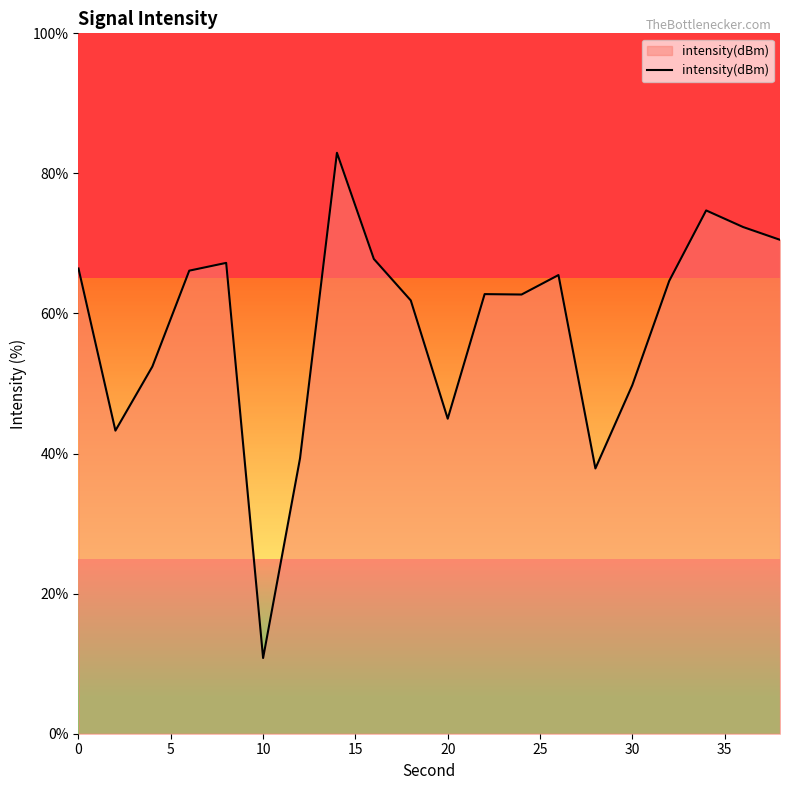

How many values exceed 64?

10